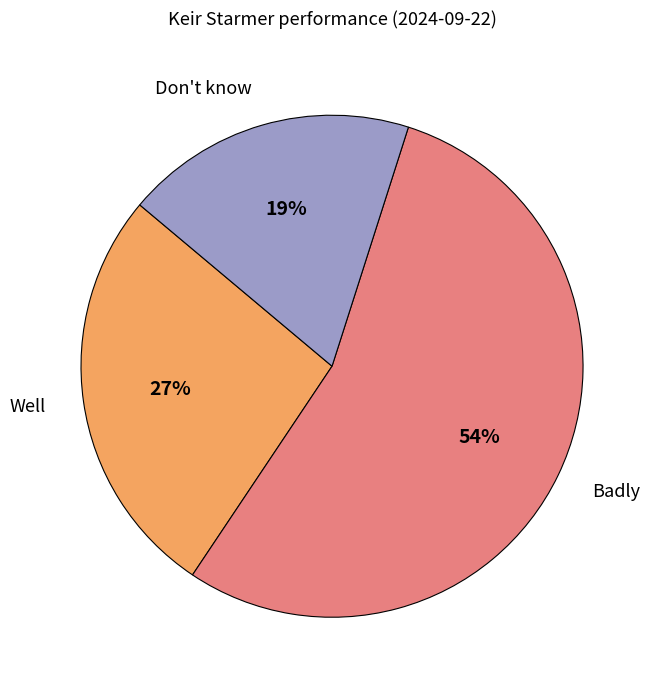

Which slice is the largest?

Badly